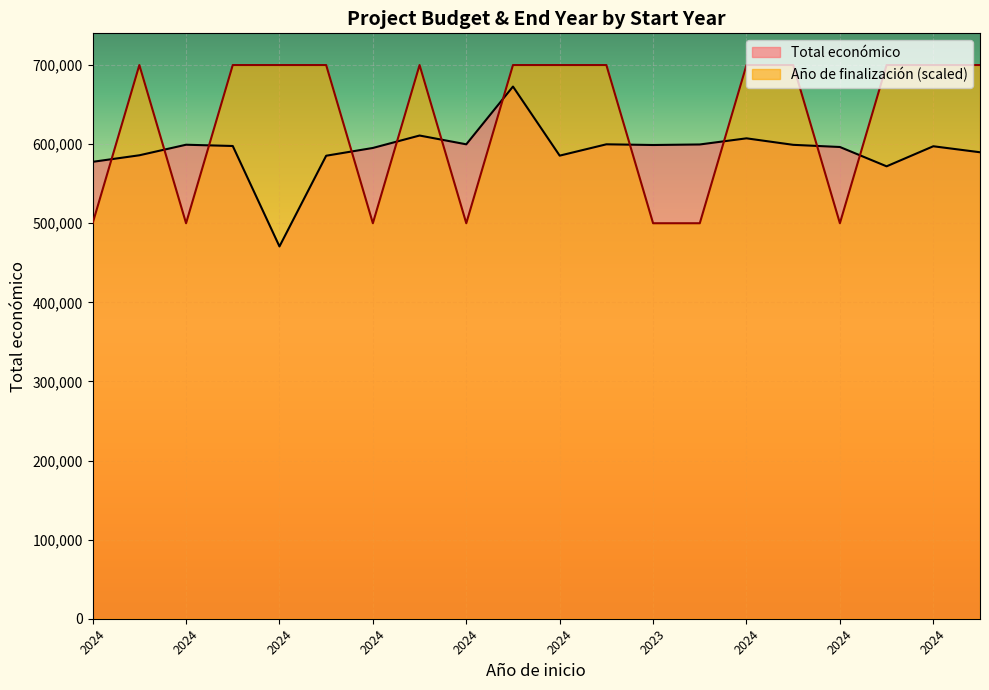

At which label does Año de finalización reach its minimum?

2024